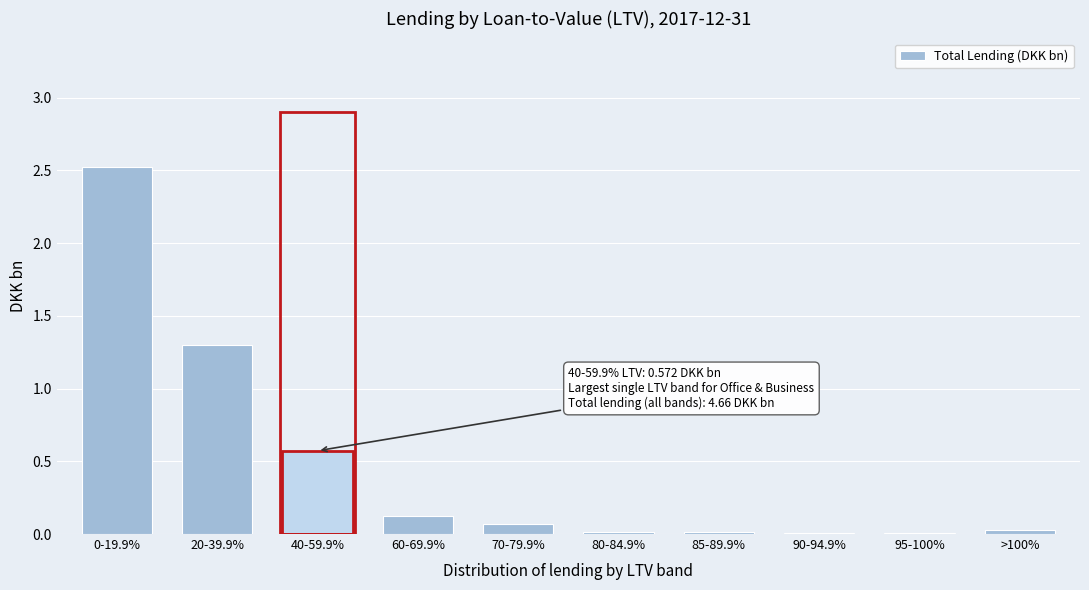

Between 60-69.9% and 20-39.9%, which is larger?

20-39.9%